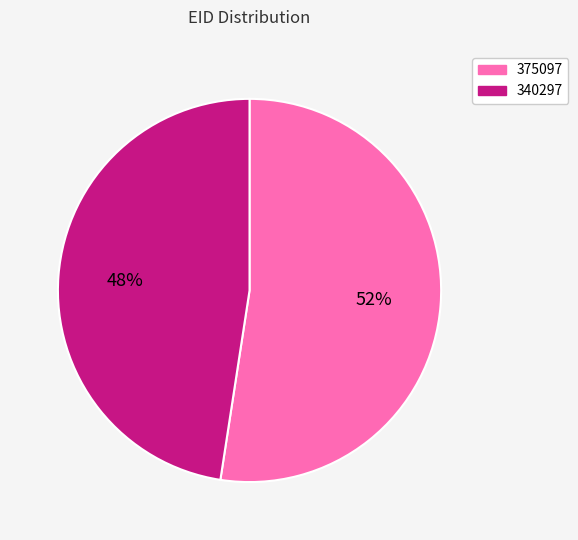

Is it true that 375097 is 52% of the pie?

True